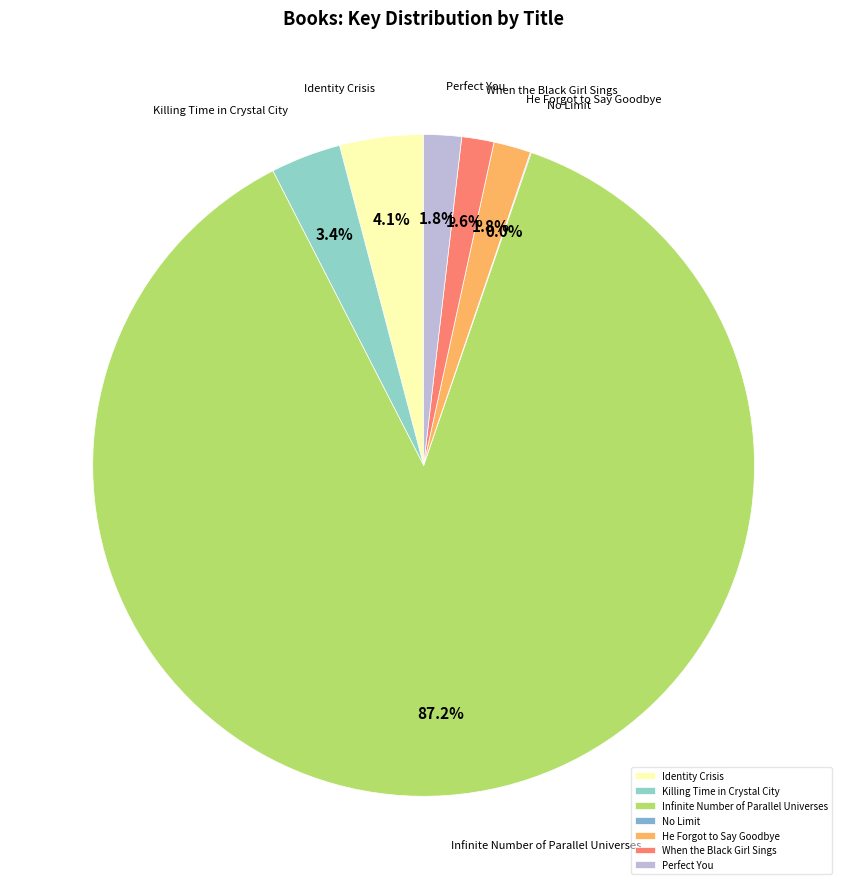

What is the largest slice in the pie chart?

Infinite Number of Parallel Universes